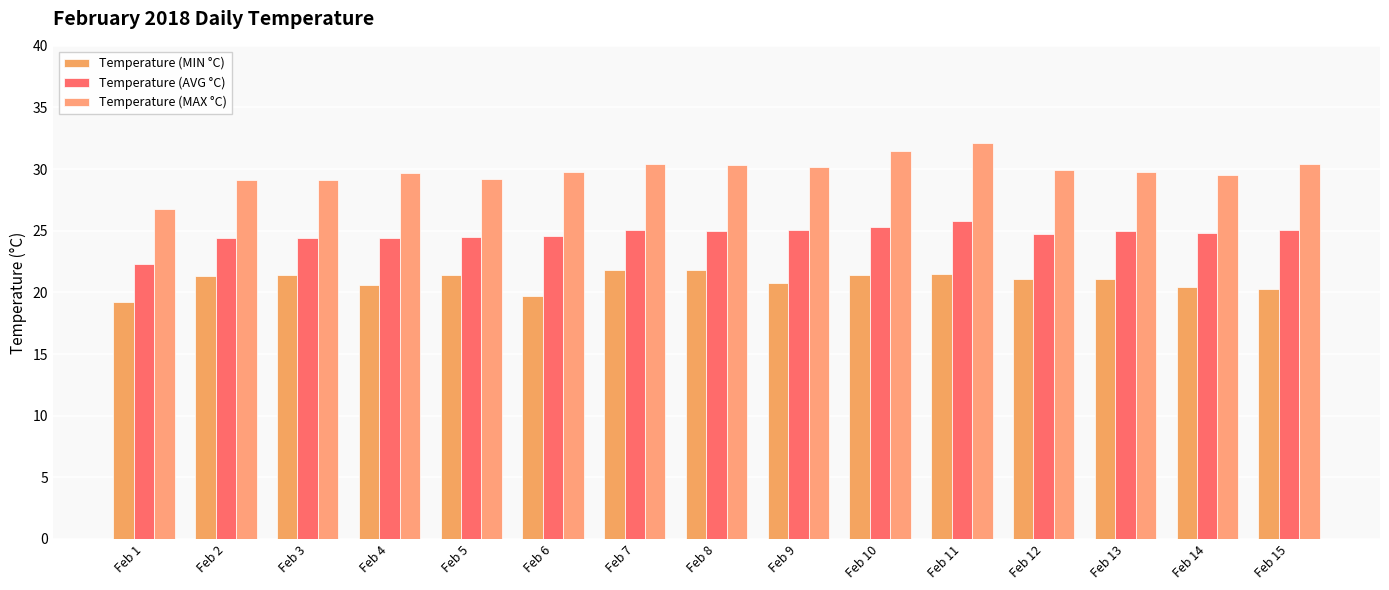

The value of Temperature (AVG °C) at Feb 12 is 42.2. True or false?

False